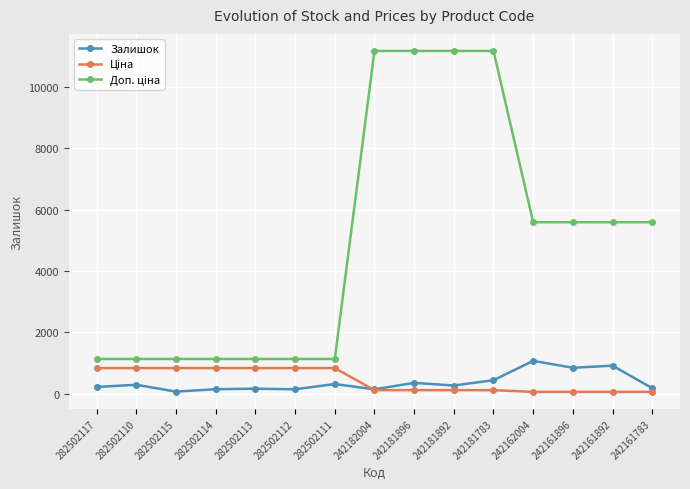

What is the highest value of the Залишок series?

1067.0